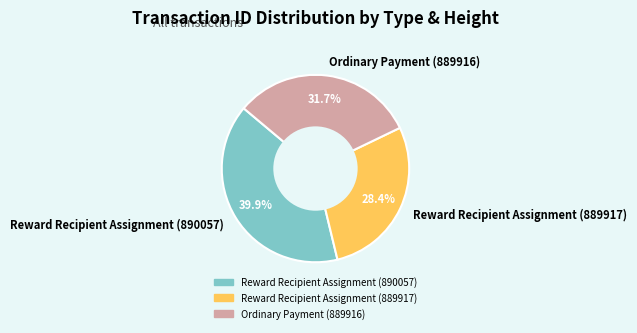

To the nearest percent, what is the average slice percentage?

33%